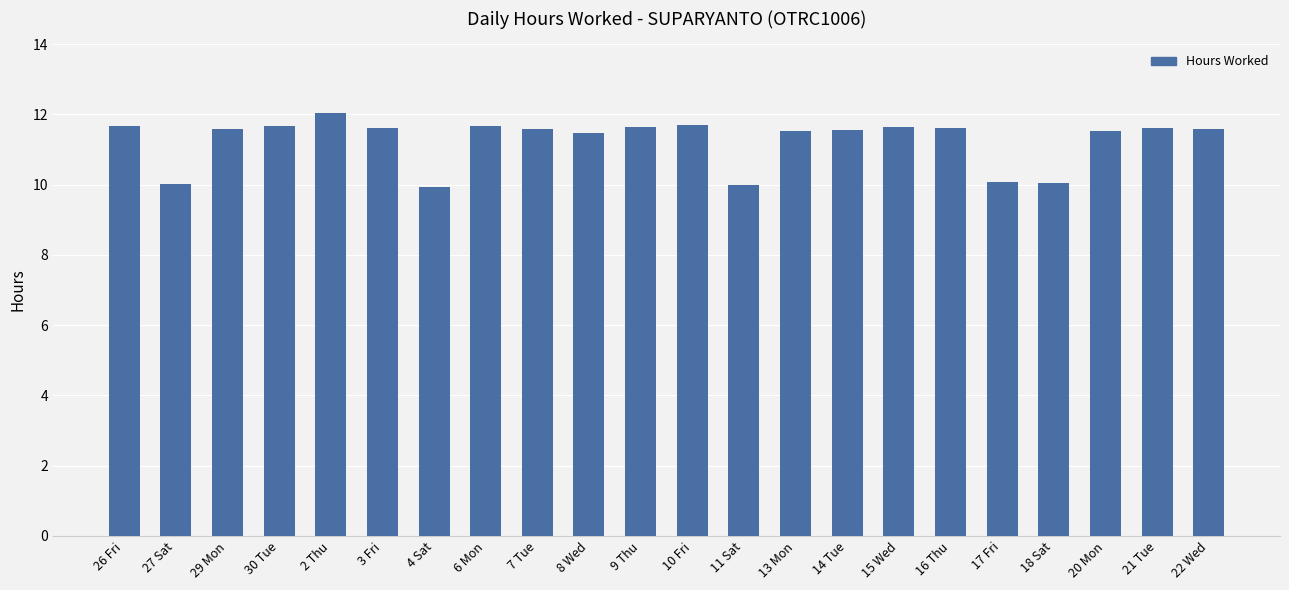

How many bars are there in total?

22